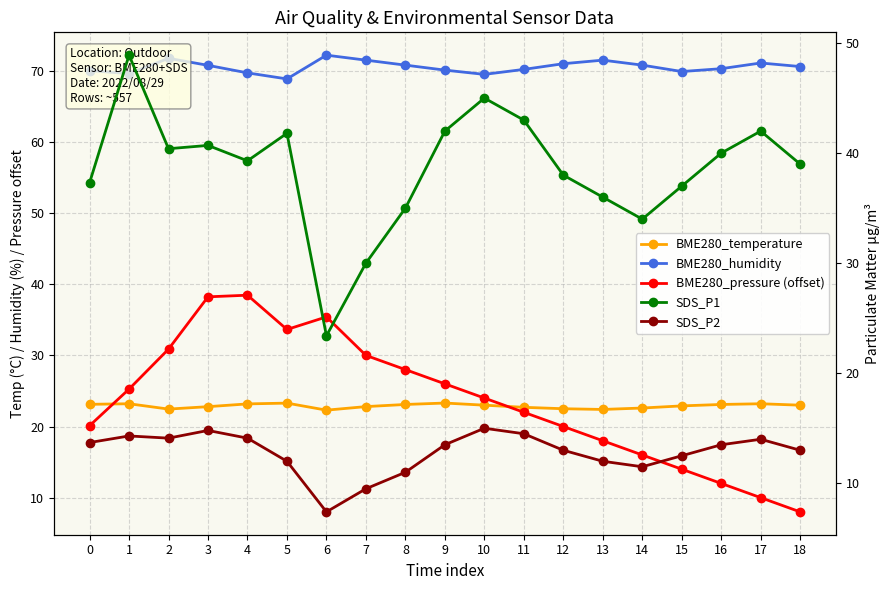

Does the chart have visible grid lines?

Yes